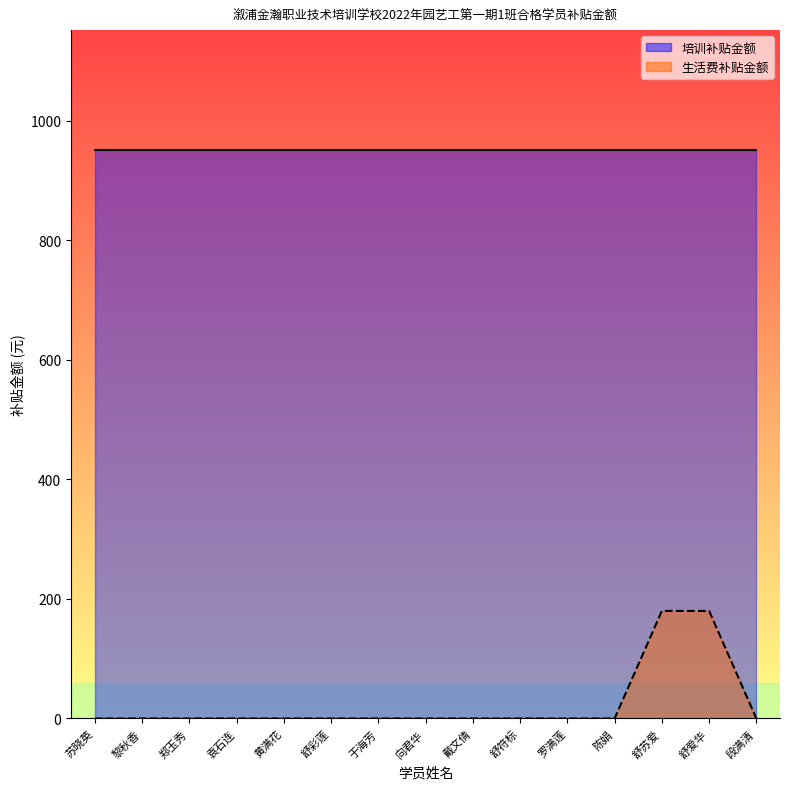

Rank the categories by value from highest to lowest.

舒苏爱, 舒爱华, 苏晓英, 黎秋香, 郑玉秀, 袁石连, 黄满花, 舒彩莲, 于海芳, 向君华, 戴文倩, 舒符标, 罗满莲, 陈娟, 段满清